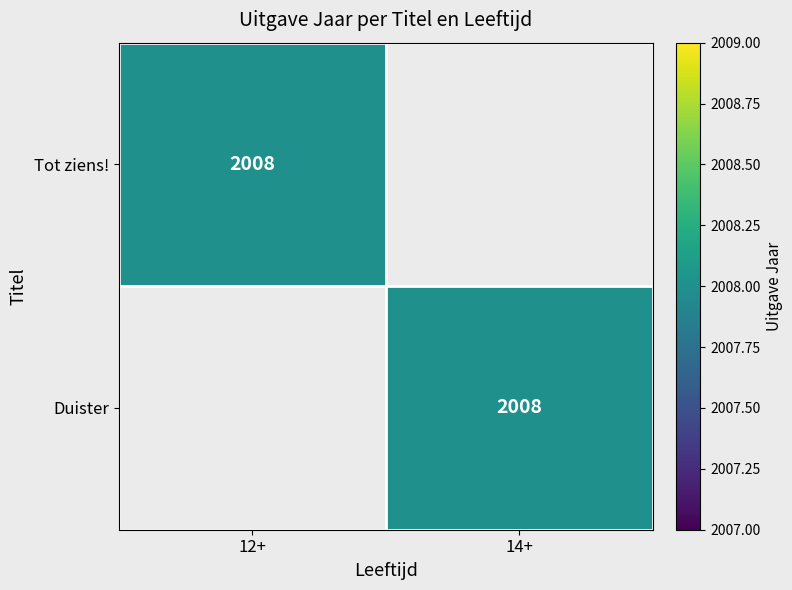

True or false: Tot ziens! has a value of 2008 at 12+.

True